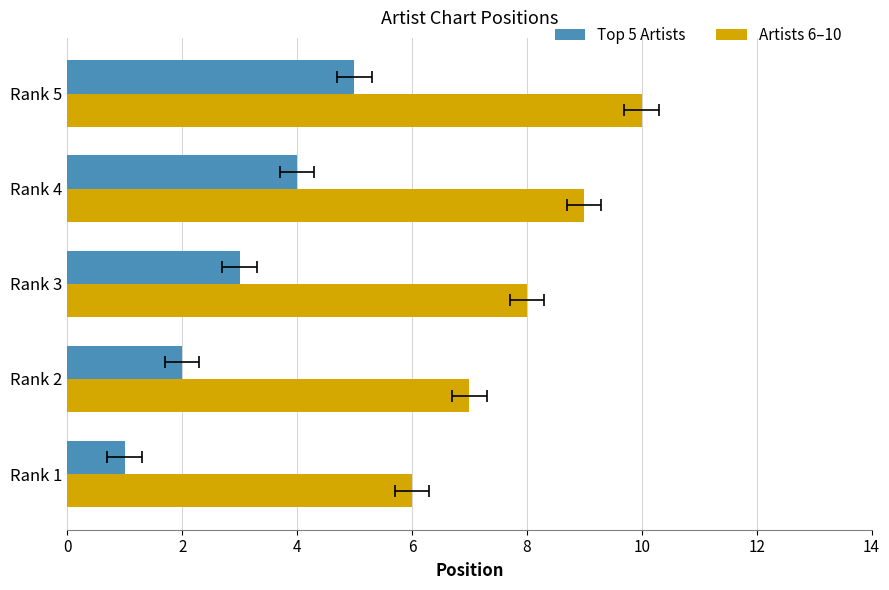

How many bars are there in each group?

2